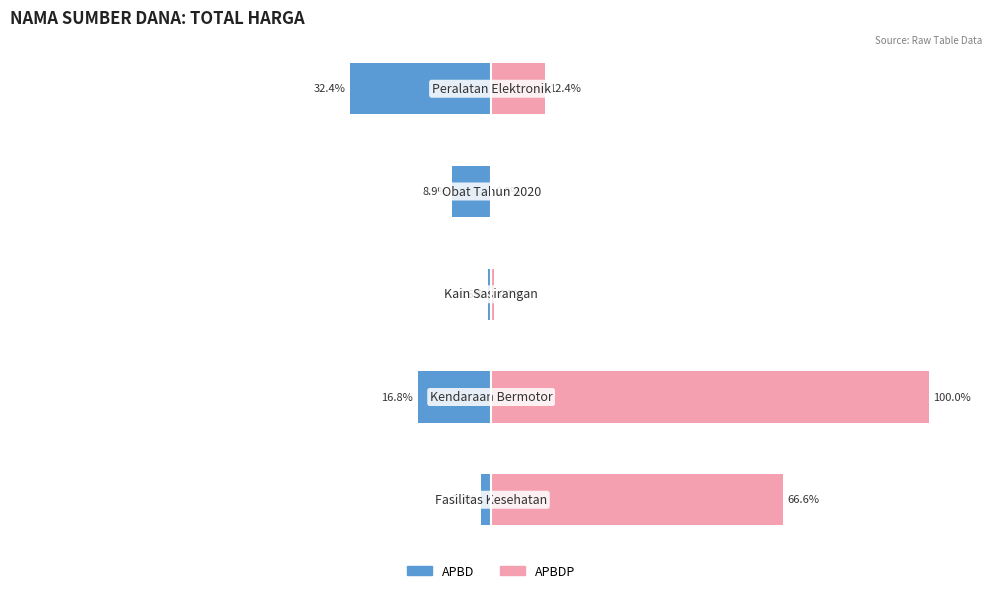

Rank the series at 2 from highest to lowest value.

APBDP, APBD